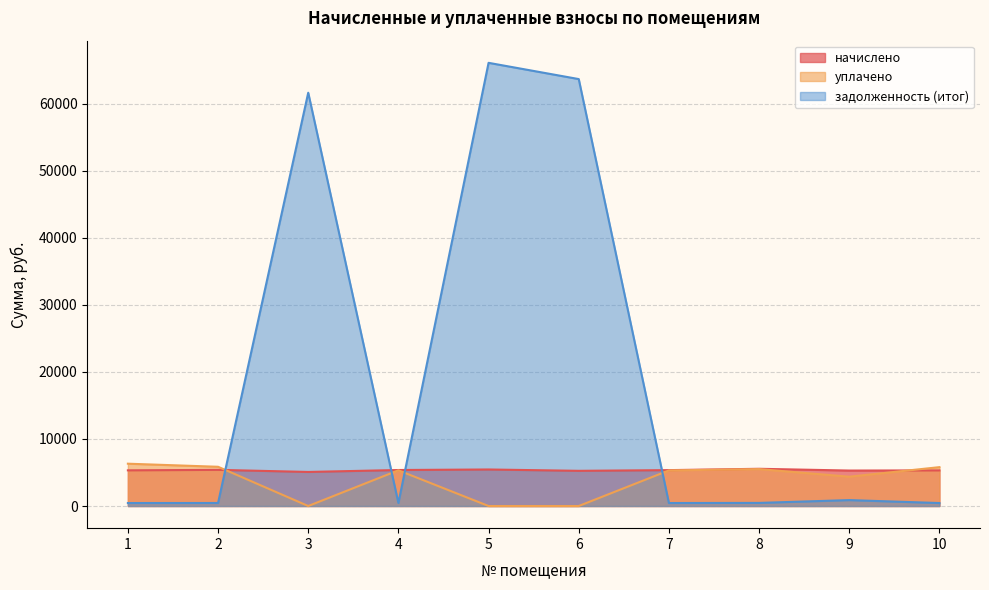

Where do задолженность (итог) and начислено first cross each other?

2 and 3